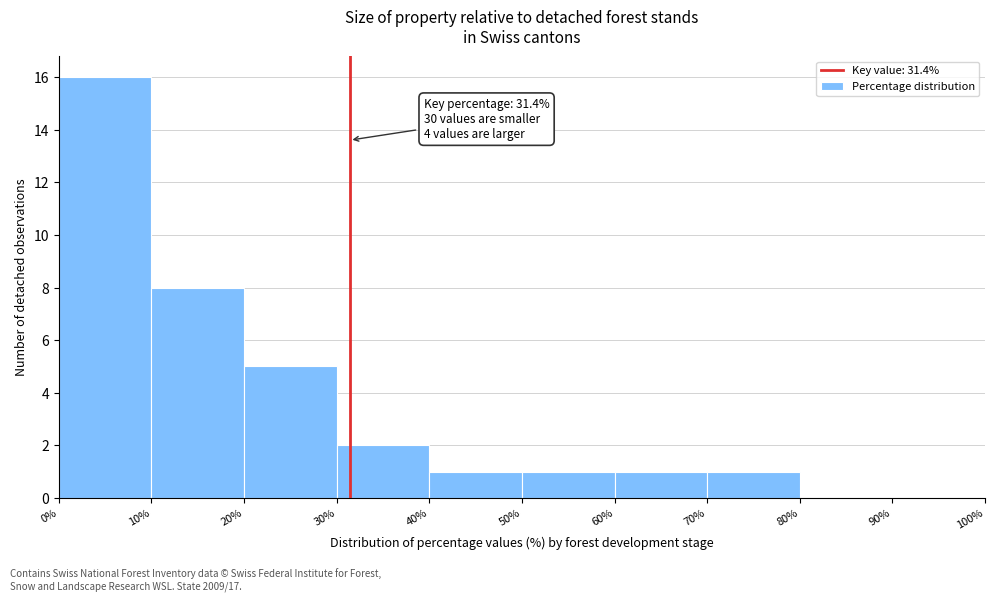

Over which range of the x-axis is the bar tallest?

0% to 10%